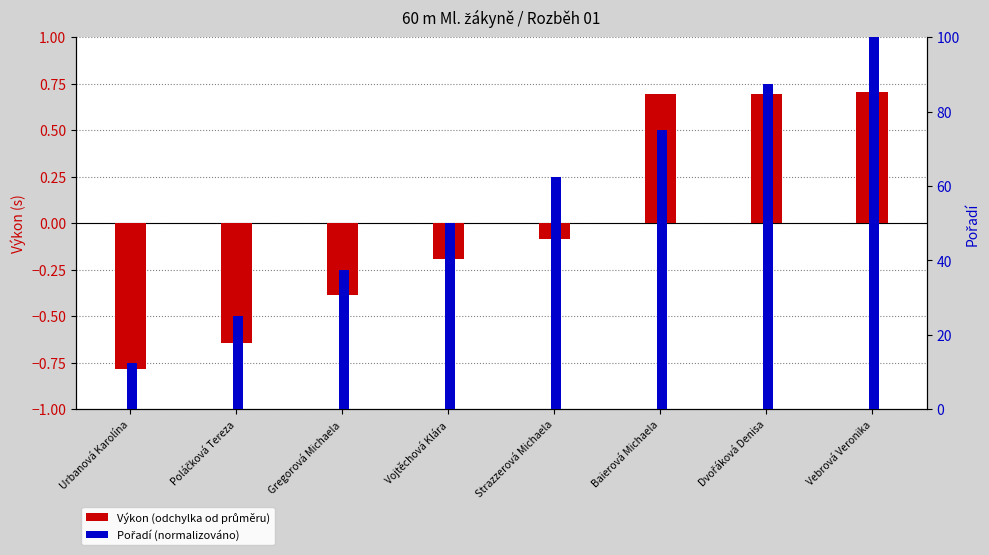

How many data points in Výkon (odchylka od průměru) are less than 0?

5